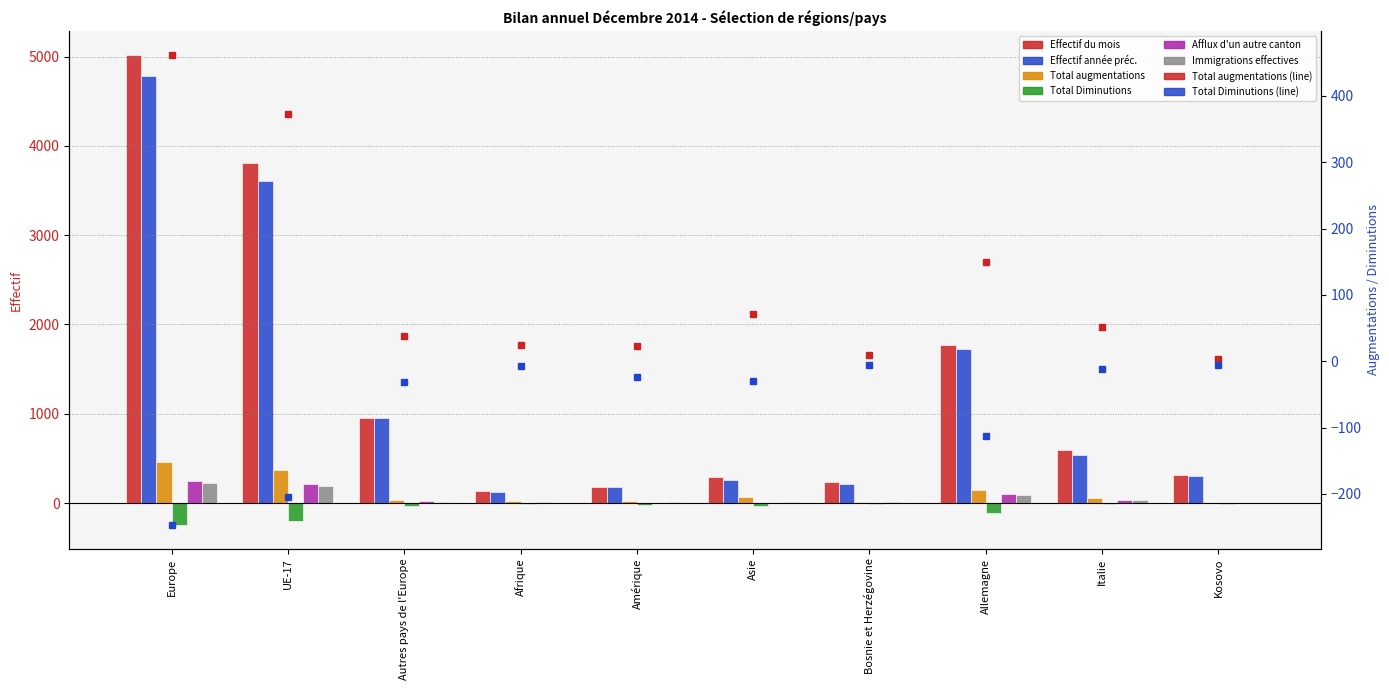

The value of Effectif année préc. at Afrique is 122. True or false?

True